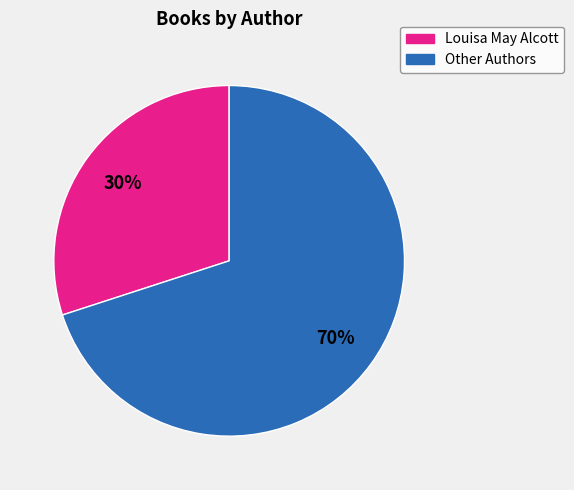

To the nearest percent, what is the difference between the Louisa May Alcott and Other Authors slice percentages?

40%